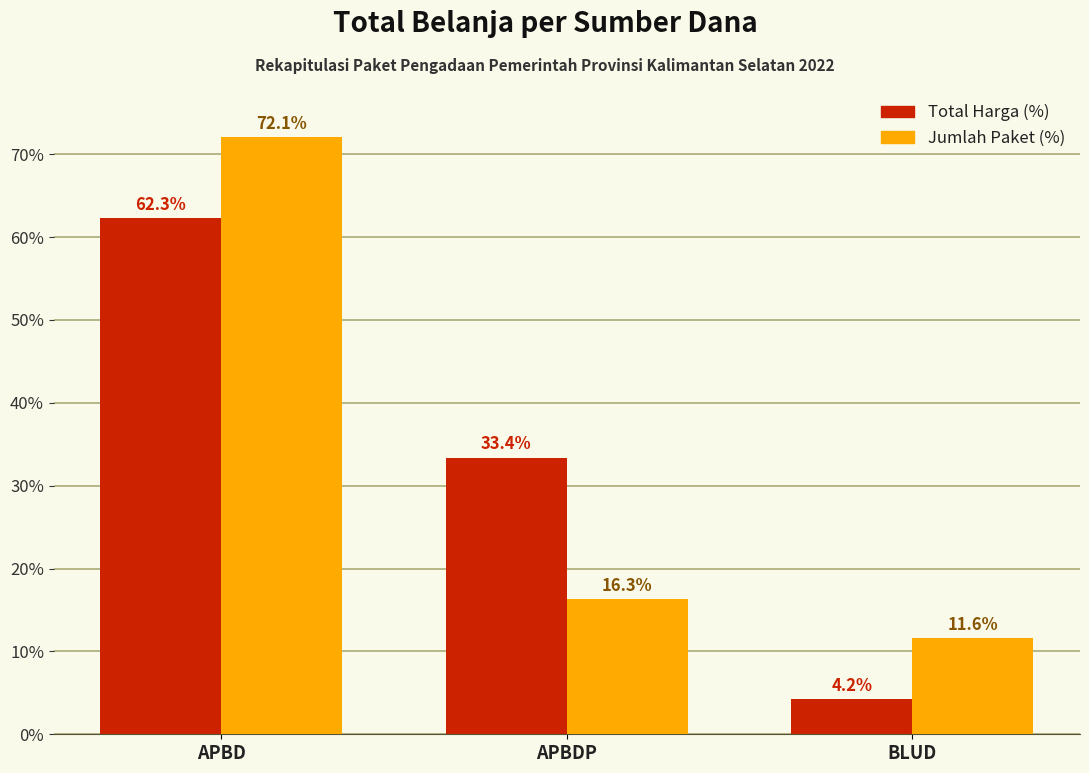

How many bars are there in total?

6